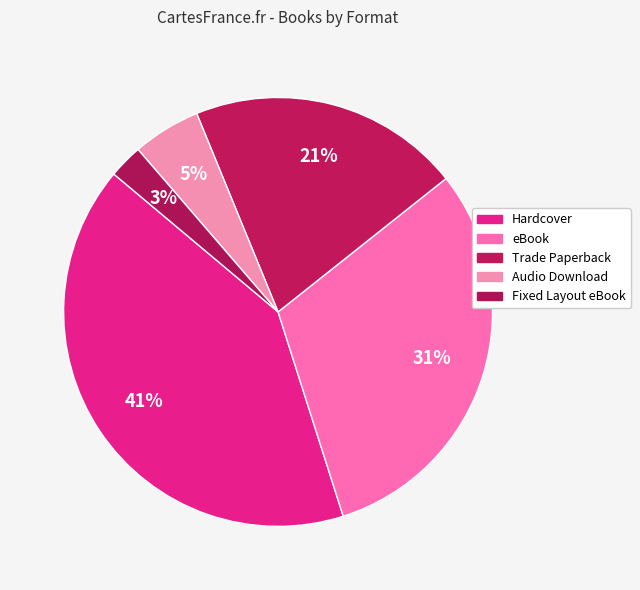

Is it true that Fixed Layout eBook is 14% of the pie?

False